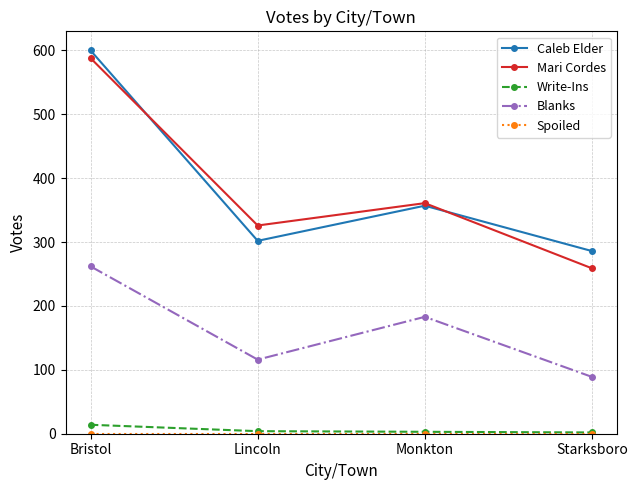

True or false: Write-Ins has more than 2 interior local peaks.

False